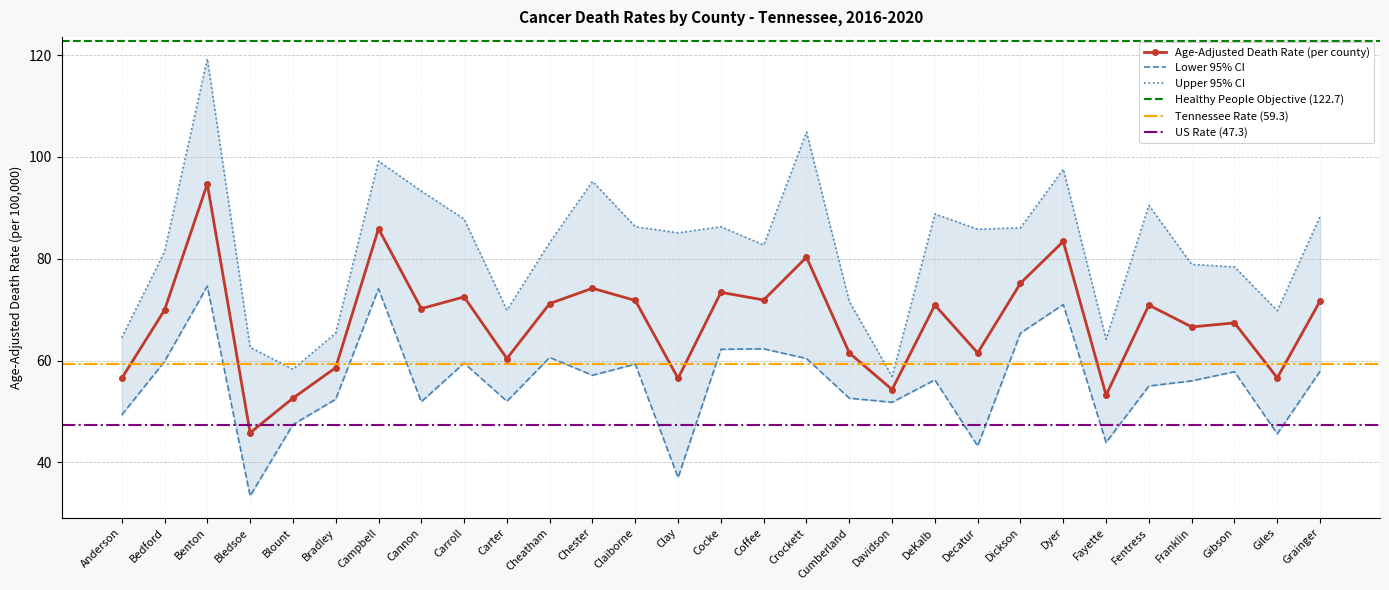

At which category does Lower CI (Rate) reach its first local peak?

Benton